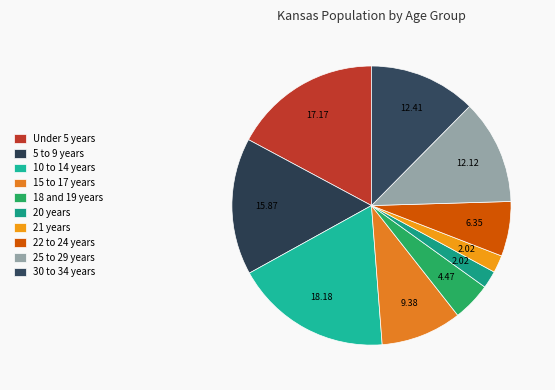

Which category has the biggest portion of the pie?

10 to 14 years